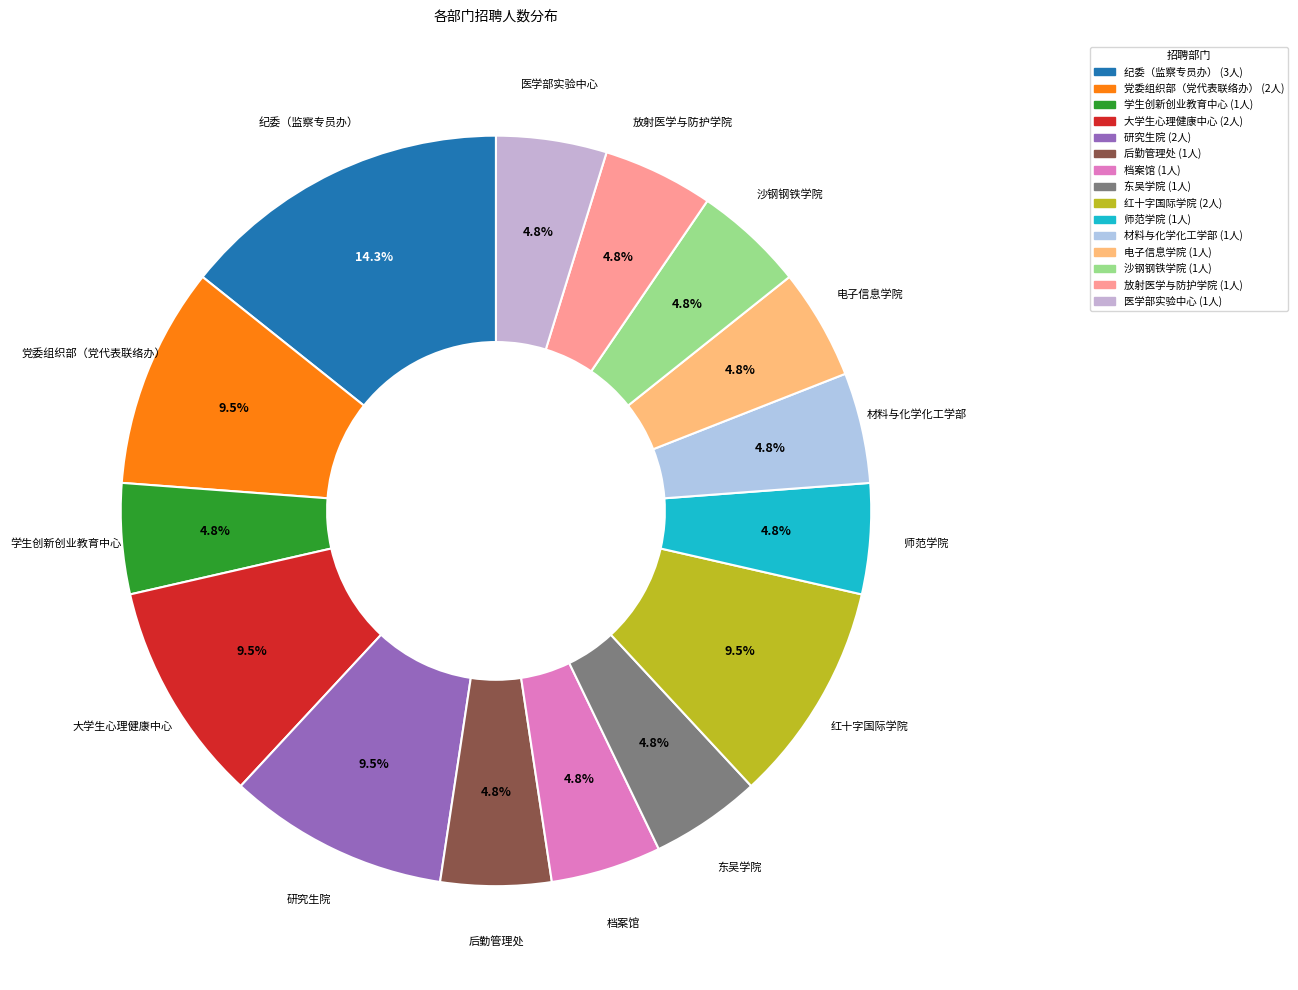

Is 师范学院 the majority of the pie?

No